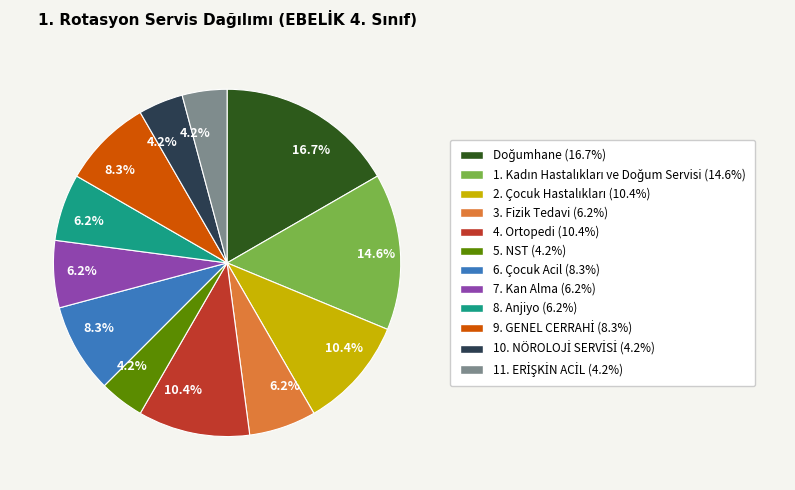

Does any single category account for the majority?

No